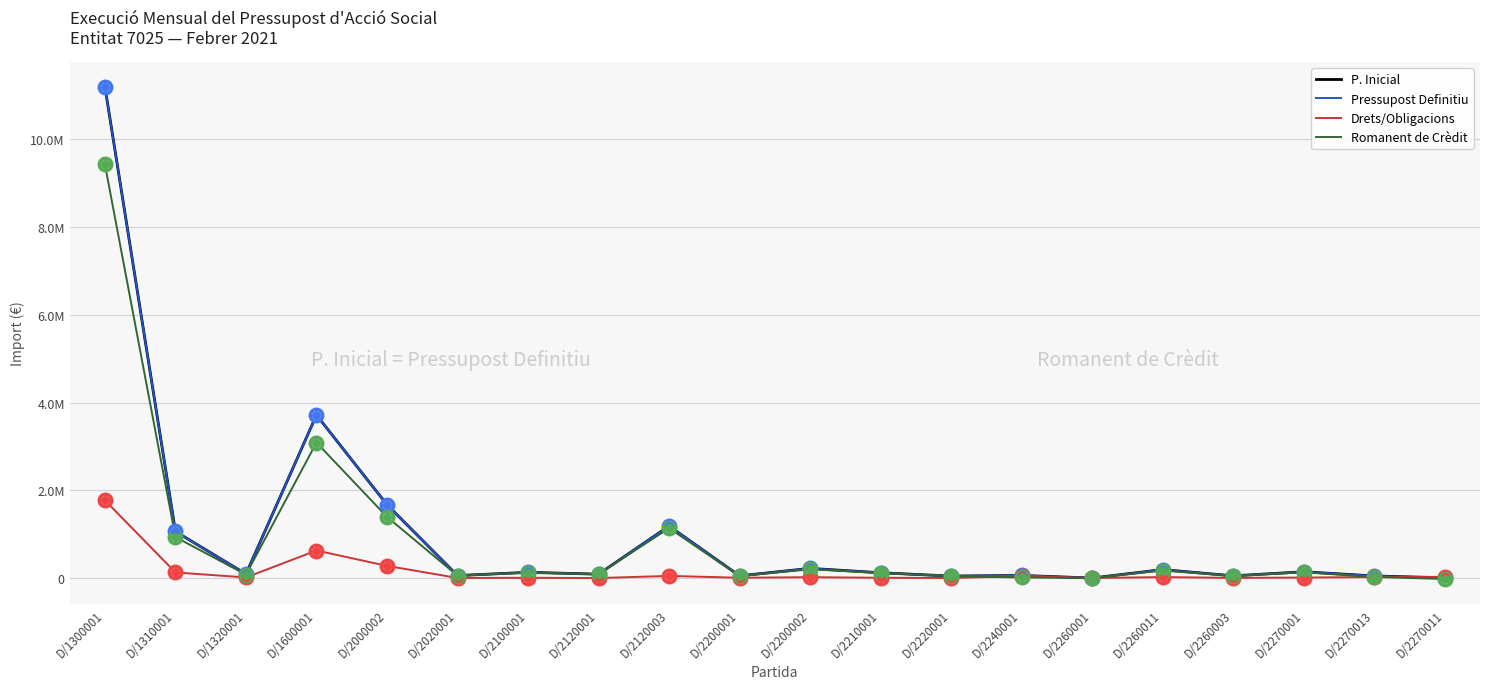

Is the value of P. Inicial at D/2000002 greater than the value of Romanent de Crèdit at D/2260011?

Yes